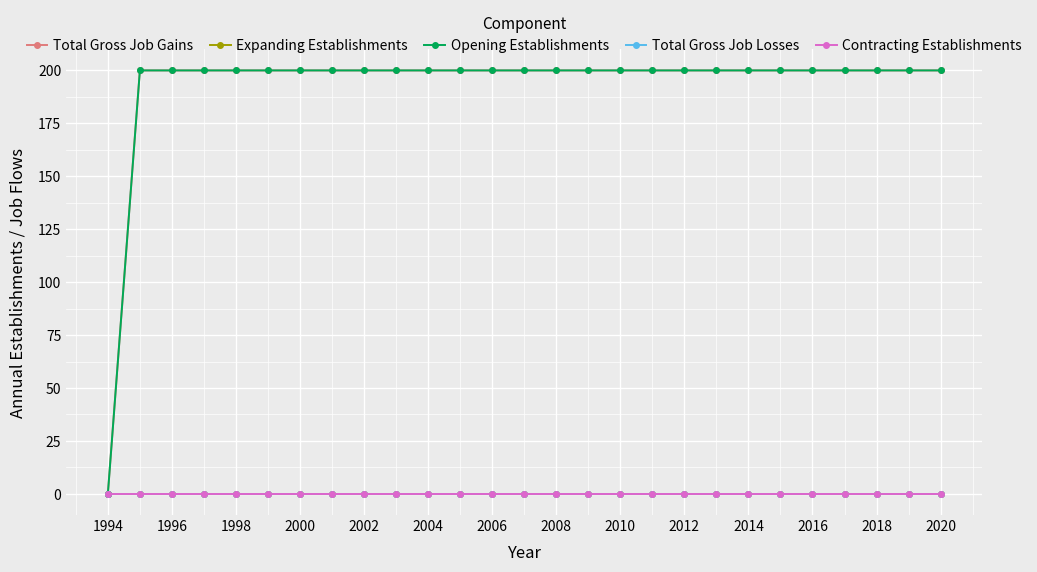

Which series has the largest total across all categories?

Total Gross Job Gains